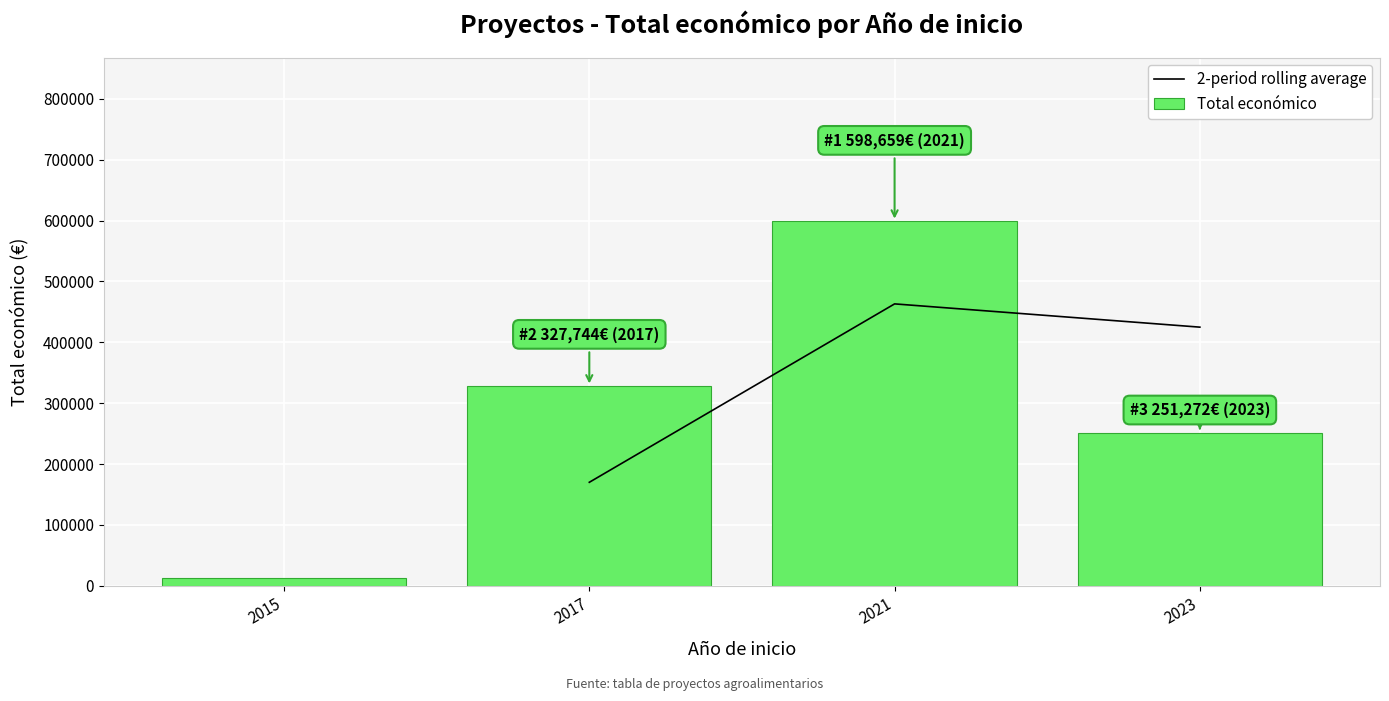

Is it true that the value at 2021 is 598659?

True